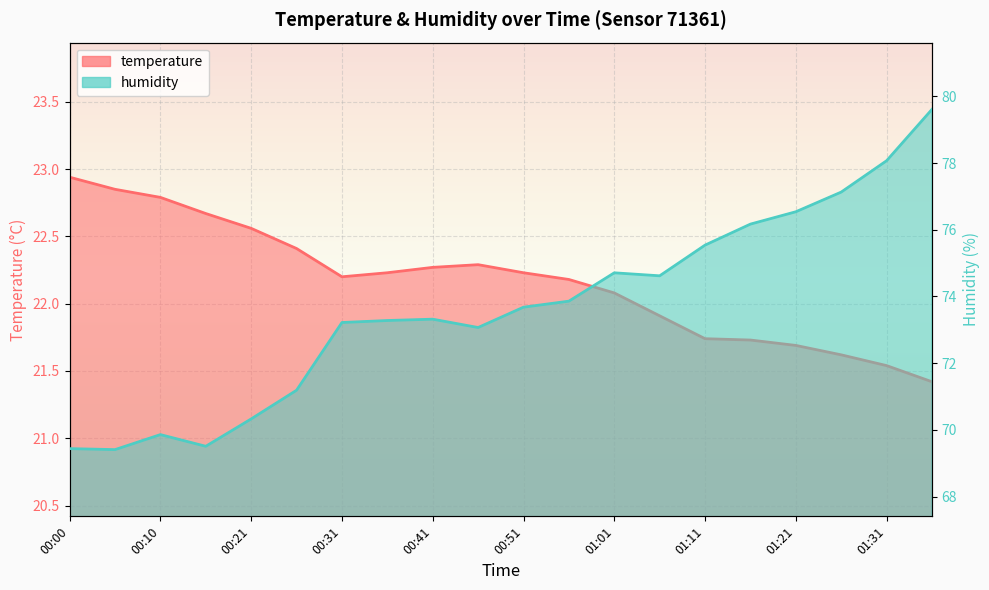

Where is the first local maximum for humidity?

00:10